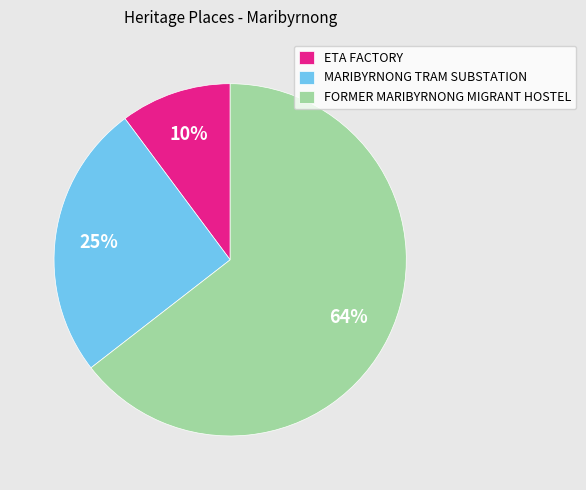

The ETA FACTORY slice represents 24% of the pie. True or false?

False